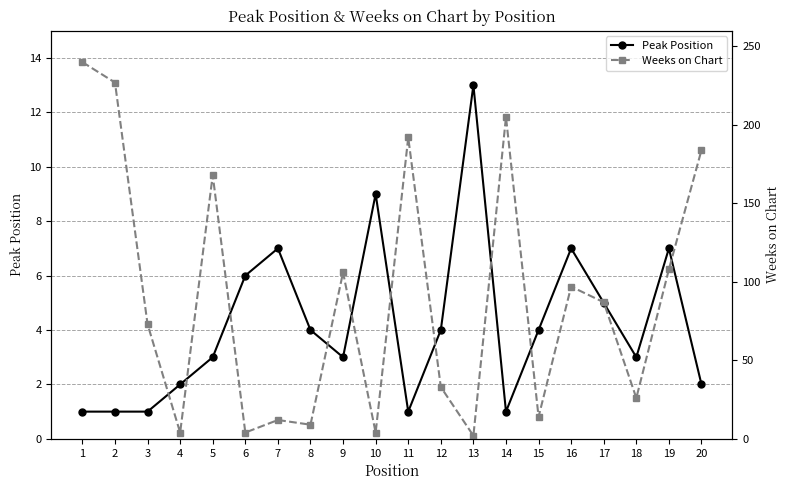

What is the highest value of the Weeks on Chart series?

240